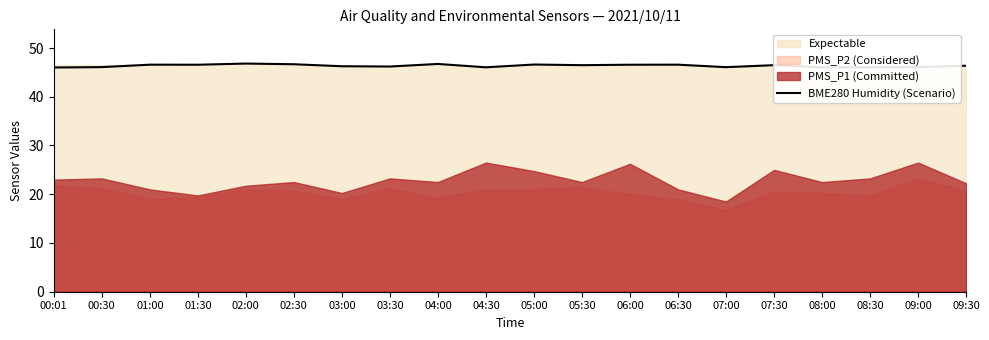

Approximately how many times larger is the value at 08:00 compared to 03:00?

1.0